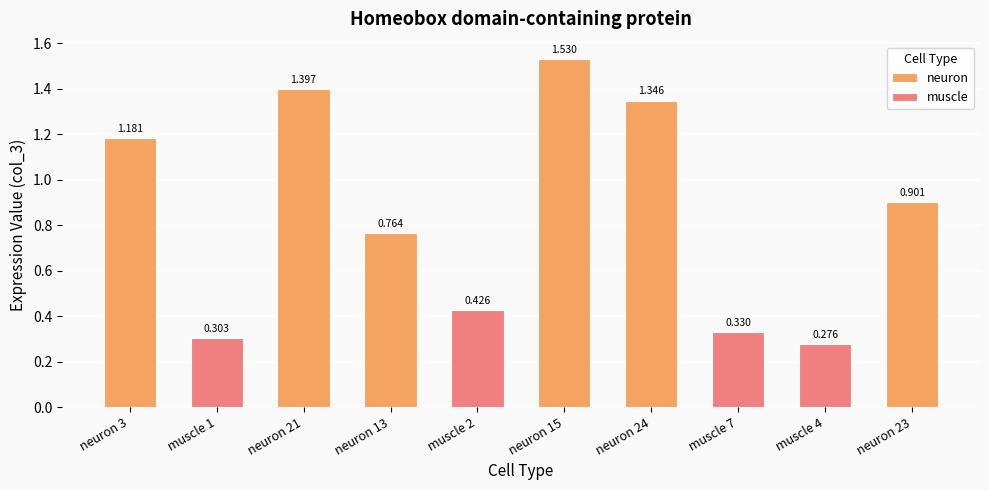

What is the difference between the maximum and minimum values?

1.3